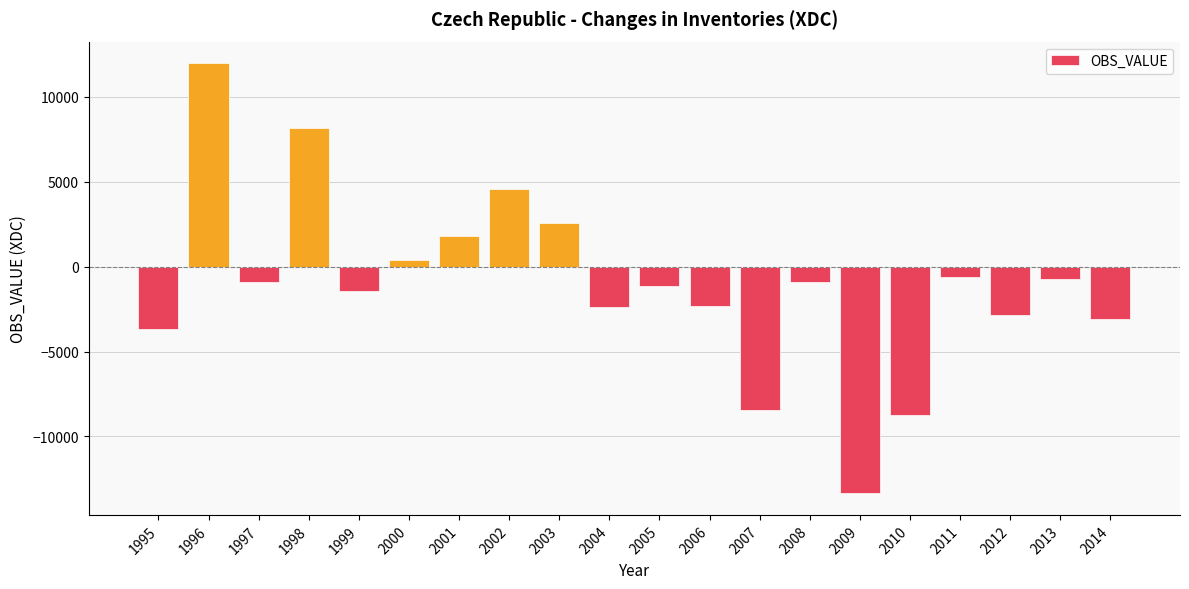

What is the value of the 18th bar from the left?

-2860